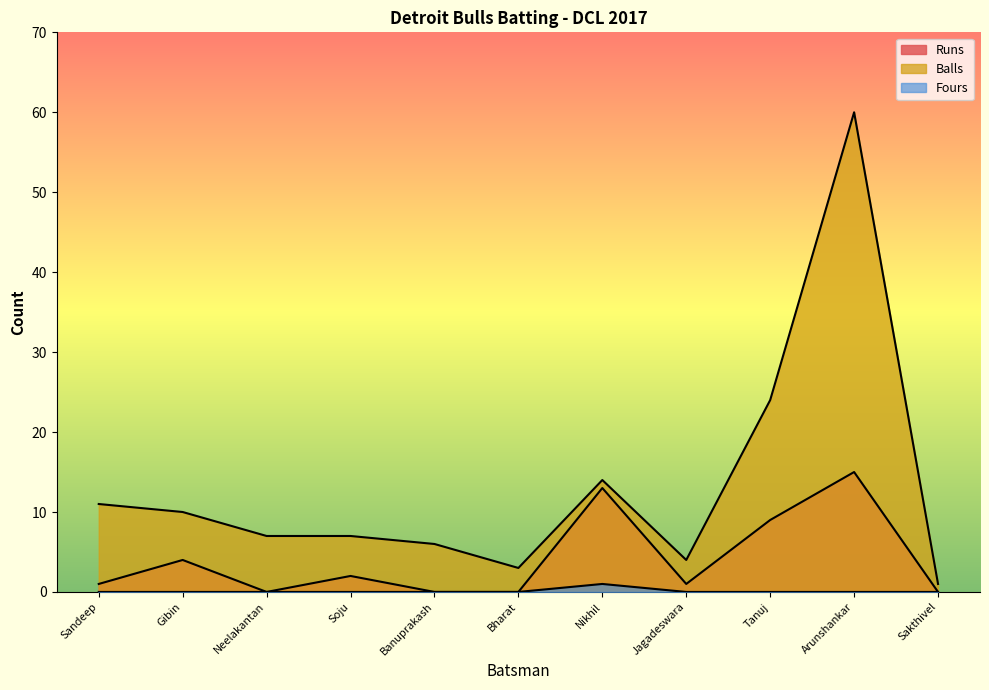

How many lines are shown in the chart?

3